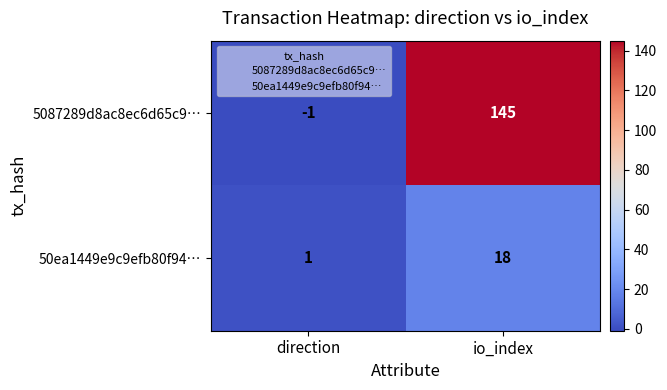

Count the number of categories in the chart.

2